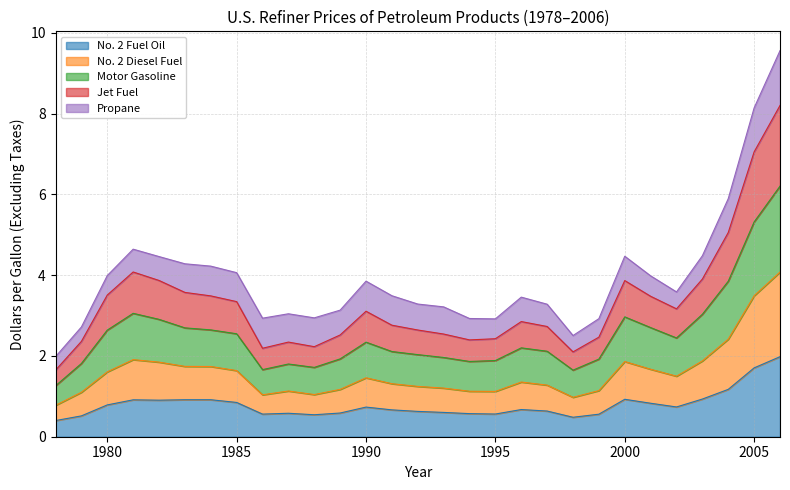

Which series has the largest total across all categories?

Motor Gasoline